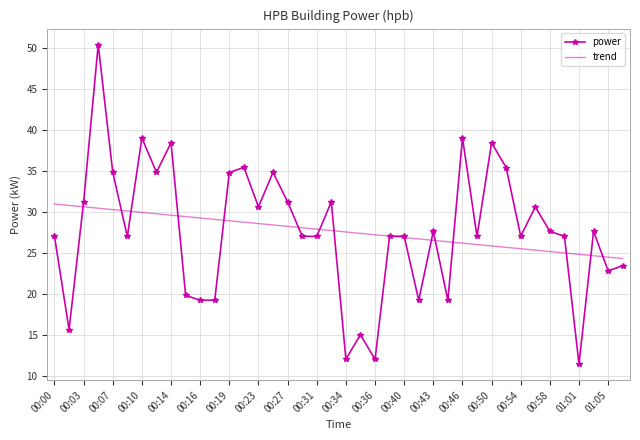

What is the greatest value displayed?

50.4